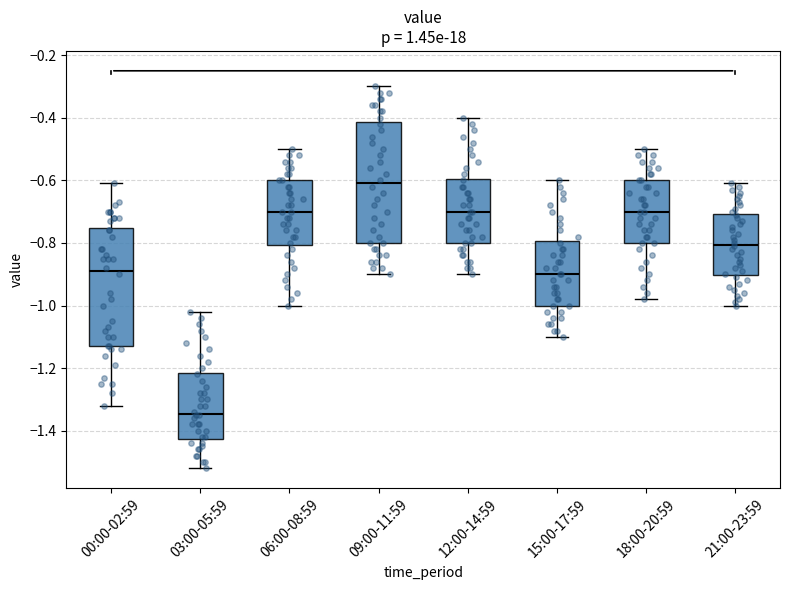

Reading left to right, read every box against the y-axis: the position of its median line, the range the box covers, and the ends of its whiskers. The values are not printed on the chart, so give them approximately, as read against the axis.

00:00-02:59: median -0.88, box -1.12 to -0.76, whiskers -1.32 to -0.60
03:00-05:59: median -1.34, box -1.42 to -1.22, whiskers -1.52 to -1.02
06:00-08:59: median -0.70, box -0.80 to -0.60, whiskers -1.00 to -0.50
09:00-11:59: median -0.60, box -0.80 to -0.42, whiskers -0.90 to -0.30
12:00-14:59: median -0.70, box -0.80 to -0.60, whiskers -0.90 to -0.40
15:00-17:59: median -0.90, box -1.00 to -0.80, whiskers -1.10 to -0.60
18:00-20:59: median -0.70, box -0.80 to -0.60, whiskers -0.98 to -0.50
21:00-23:59: median -0.80, box -0.90 to -0.70, whiskers -1.00 to -0.60